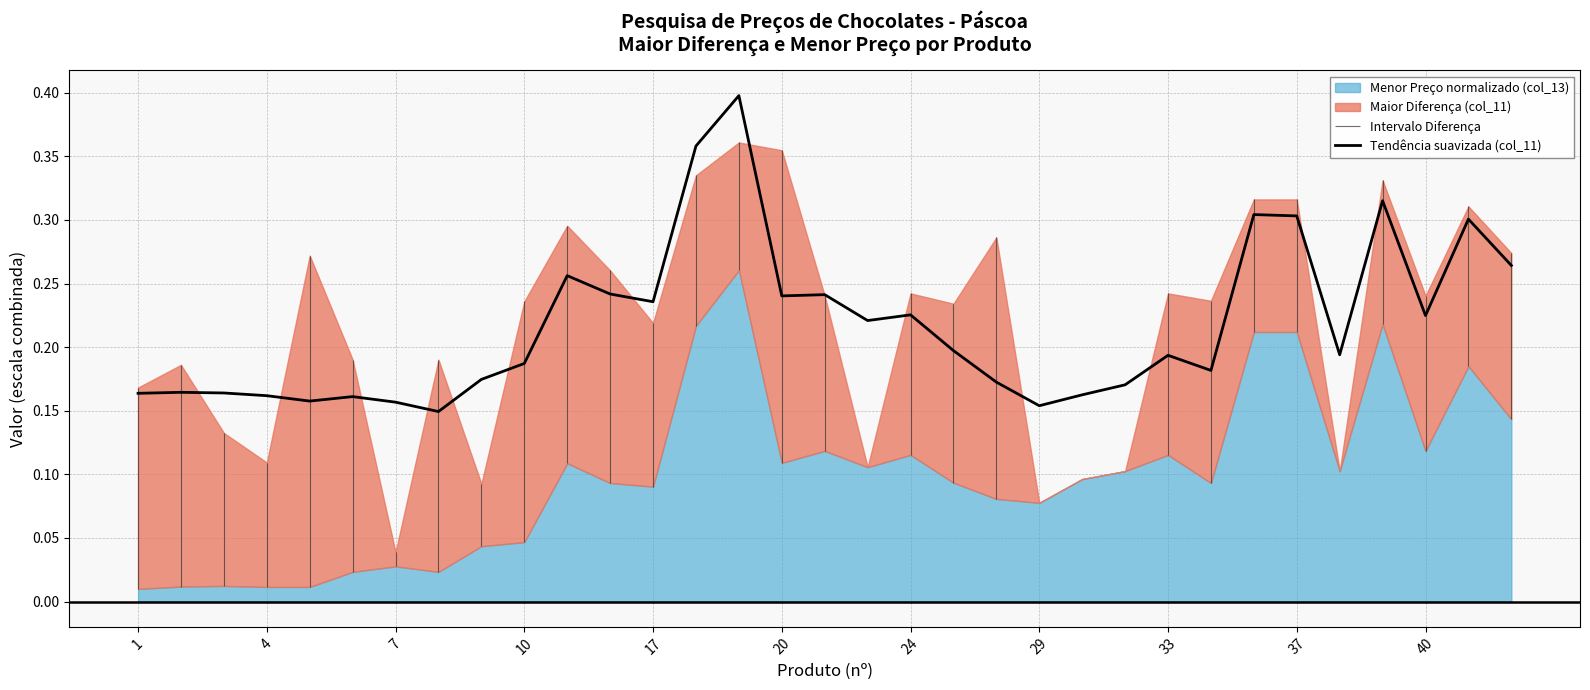

How many values are between 0 and 1?

33